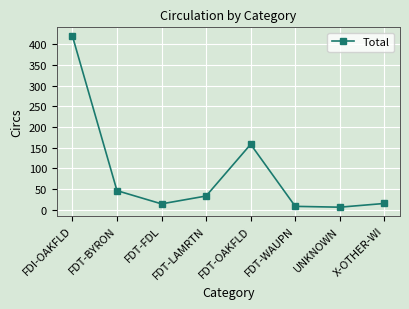

Is it true that the value at FDT-WAUPN is 8?

True